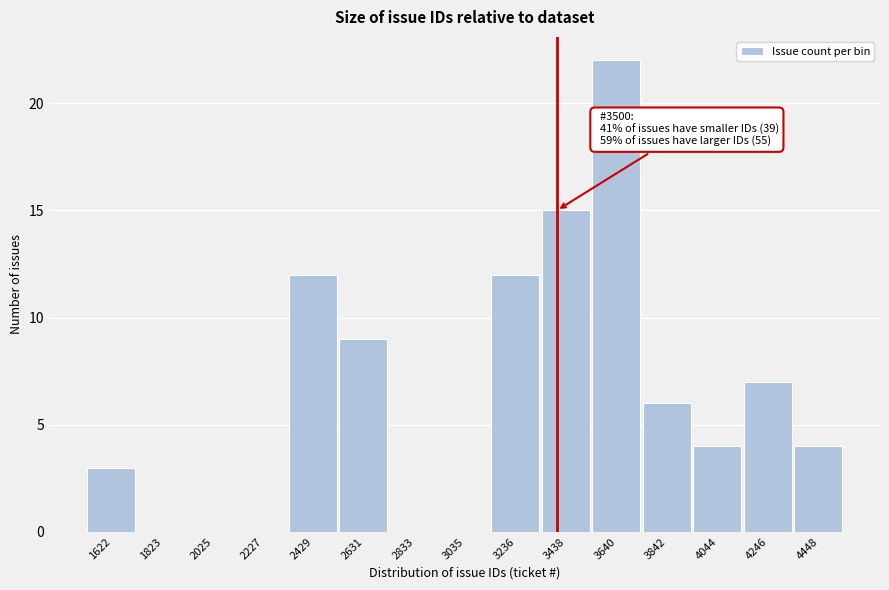

Reading right to left, transcribe all the data shown in this chart.

4448=4	4246=7	4044=4	3842=6	3640=22	3438=15	3236=12	3035=0	2833=0	2631=9	2429=12	2227=0	2025=0	1823=0	1622=3